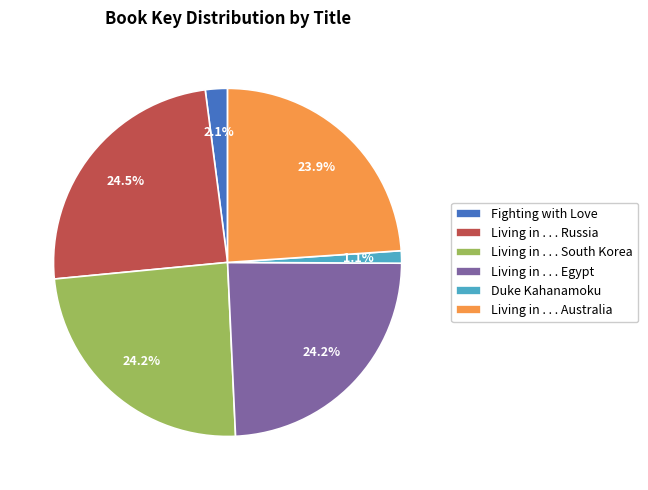

To the nearest percent, what is the difference between the largest and smallest slice percentages?

23%